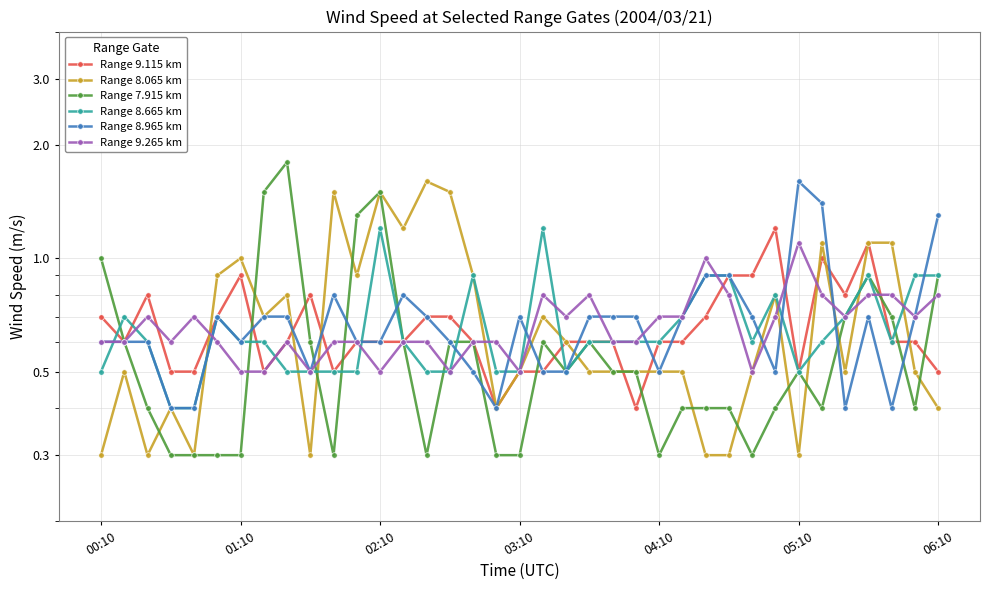

What is the total value across all series at 26?

4.2